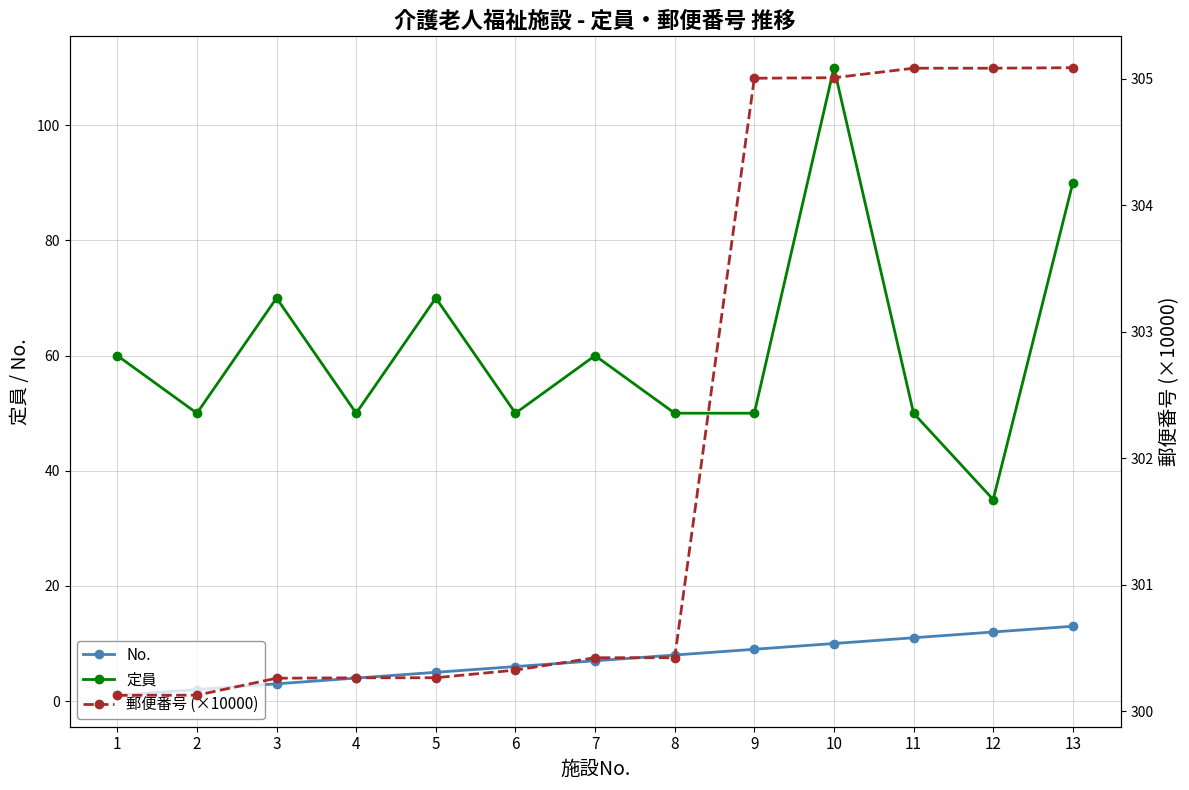

At how many categories does at least one series exceed 222?

13